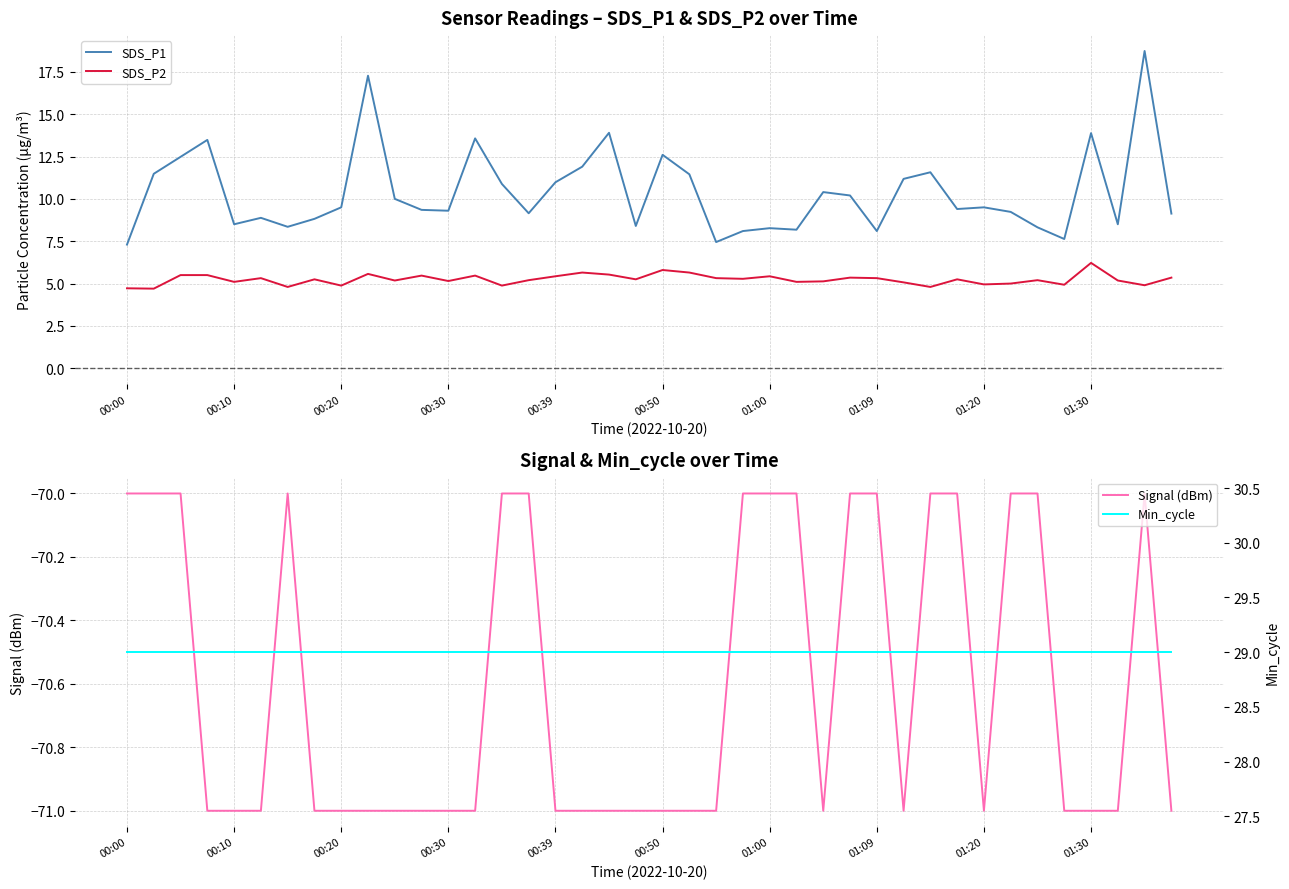

Between 00:00 and 14, which series saw the biggest shift?

SDS_P1